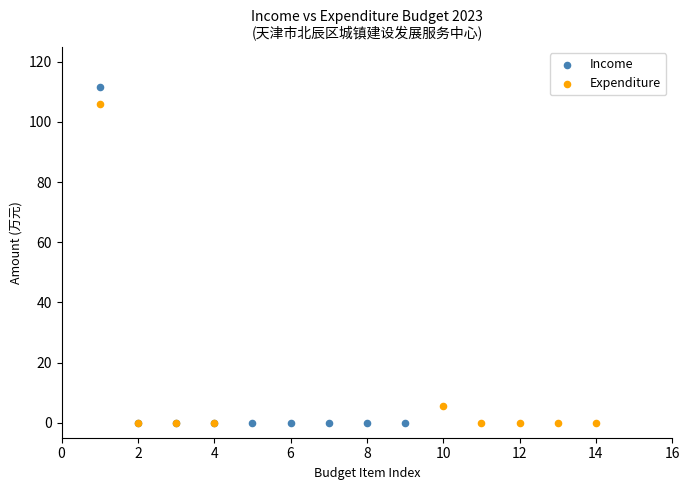

Which series has the widest spread of Y values?

Income